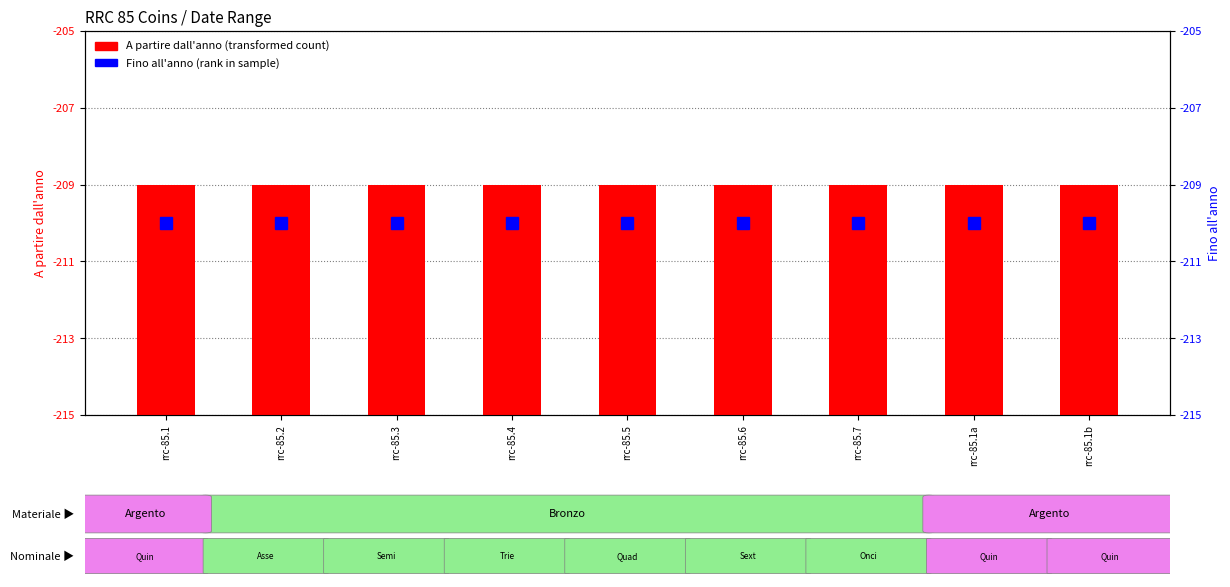

What is the difference between the highest and lowest values at rrc-85.4?

421